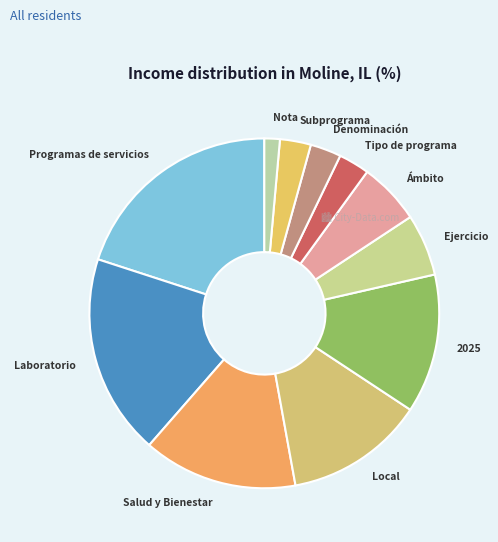

Does any single category account for the majority?

No